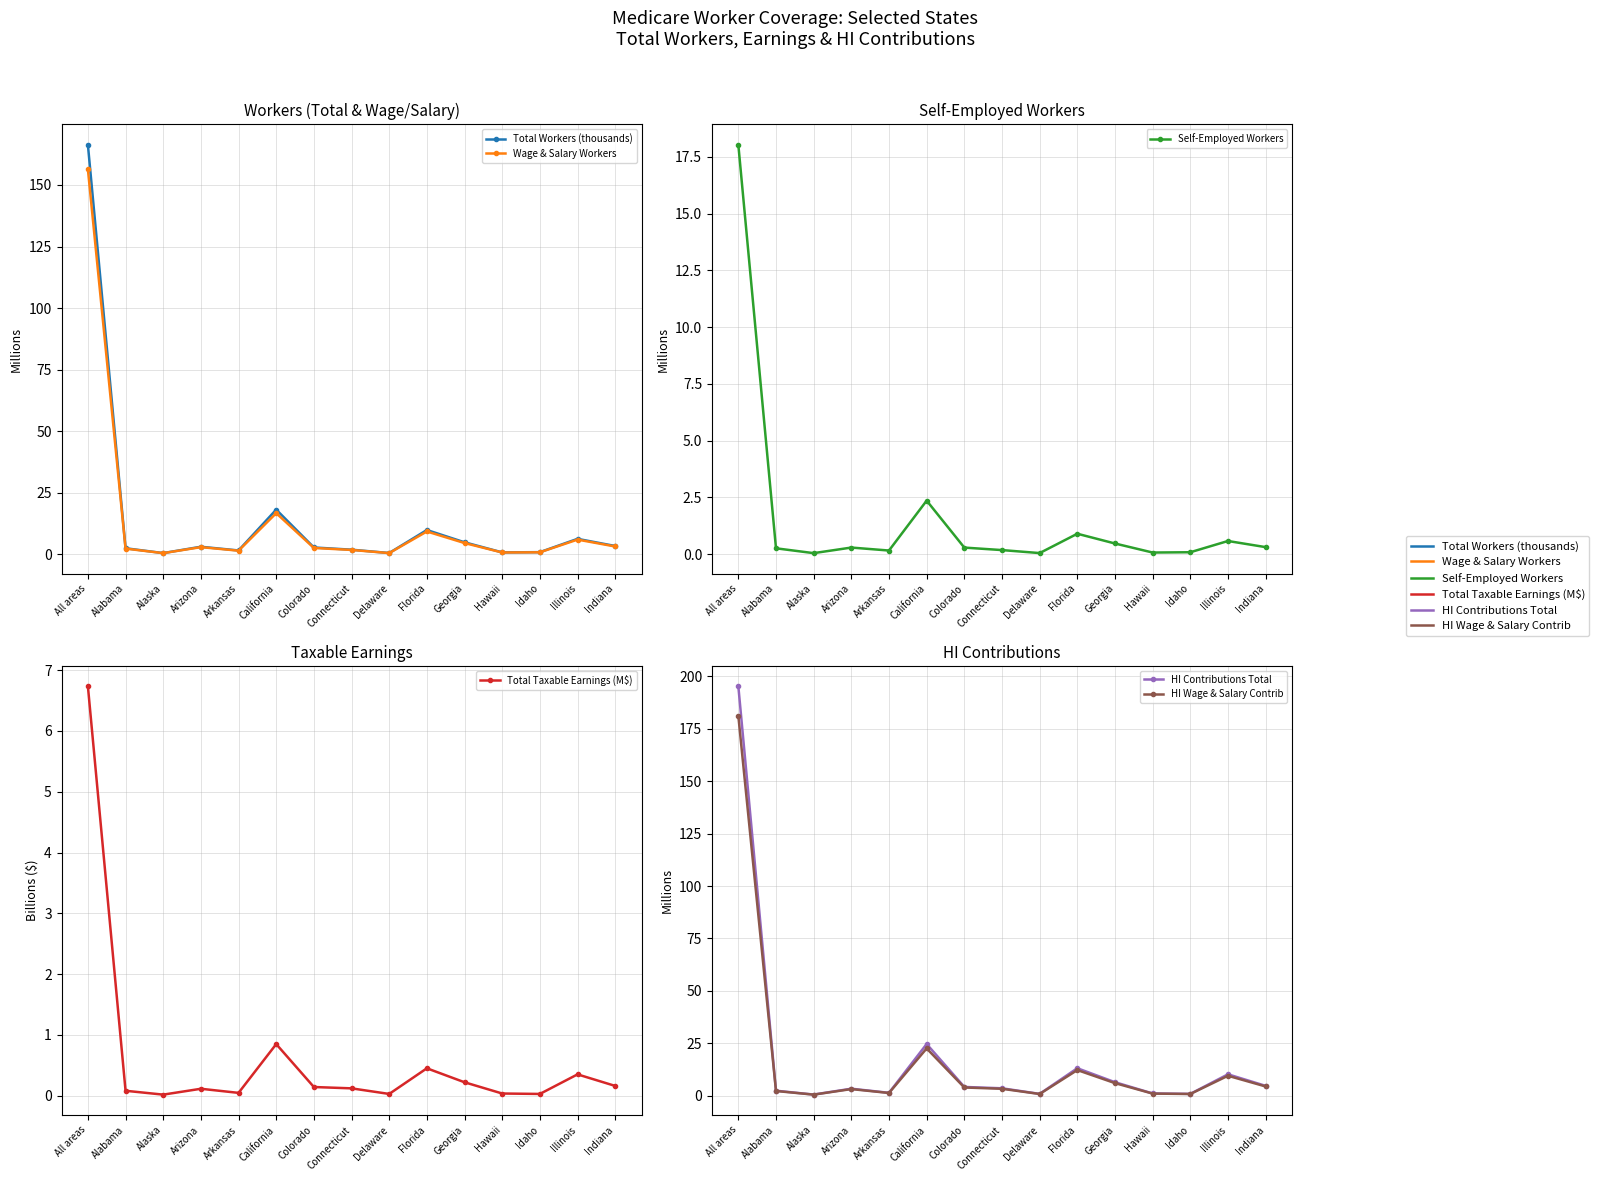

What is the difference between the maximum and minimum values in the Total Taxable Earnings (M$) series?

6.7